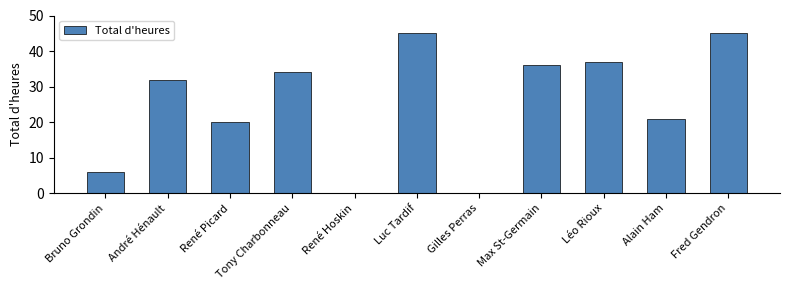

Which has a higher value, Tony Charbonneau or Gilles Perras?

Tony Charbonneau